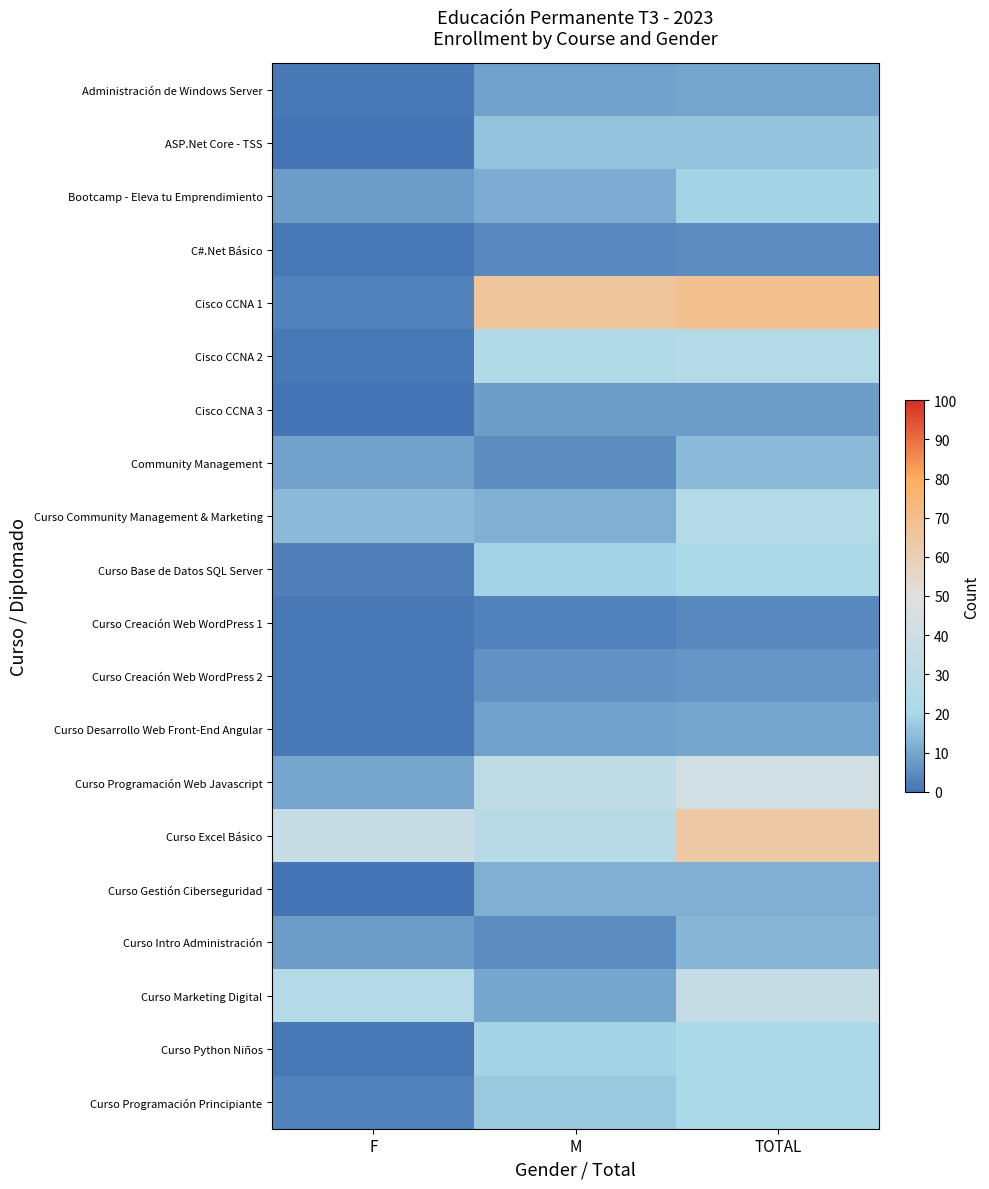

Count the number of data series in this chart.

20